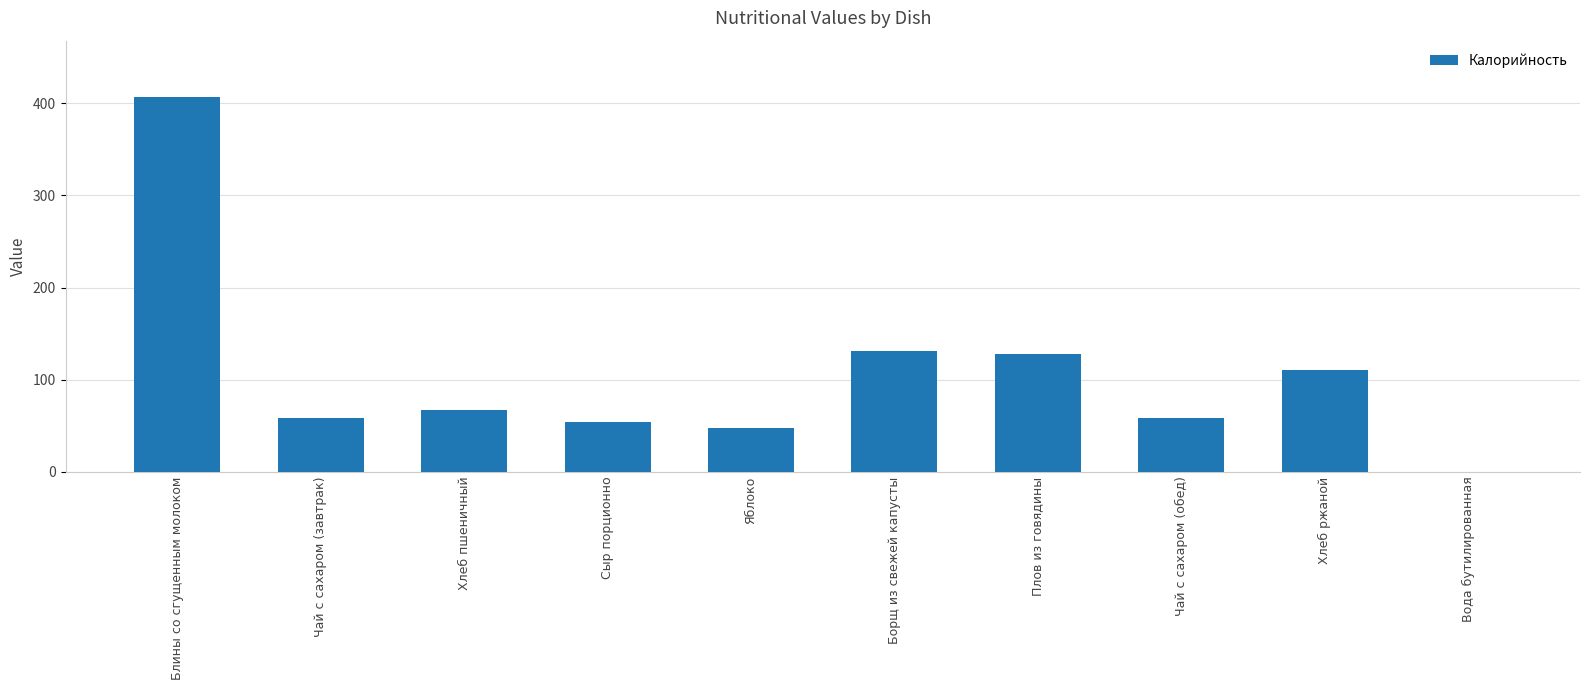

Between Блины со сгущенным молоком and Хлеб пшеничный, which is larger?

Блины со сгущенным молоком